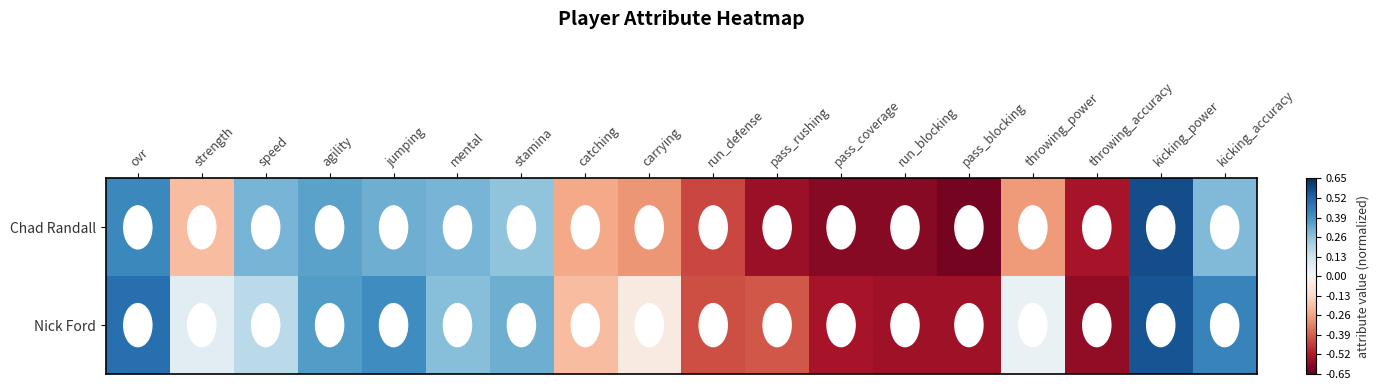

At how many categories does at least one series exceed 0?

10